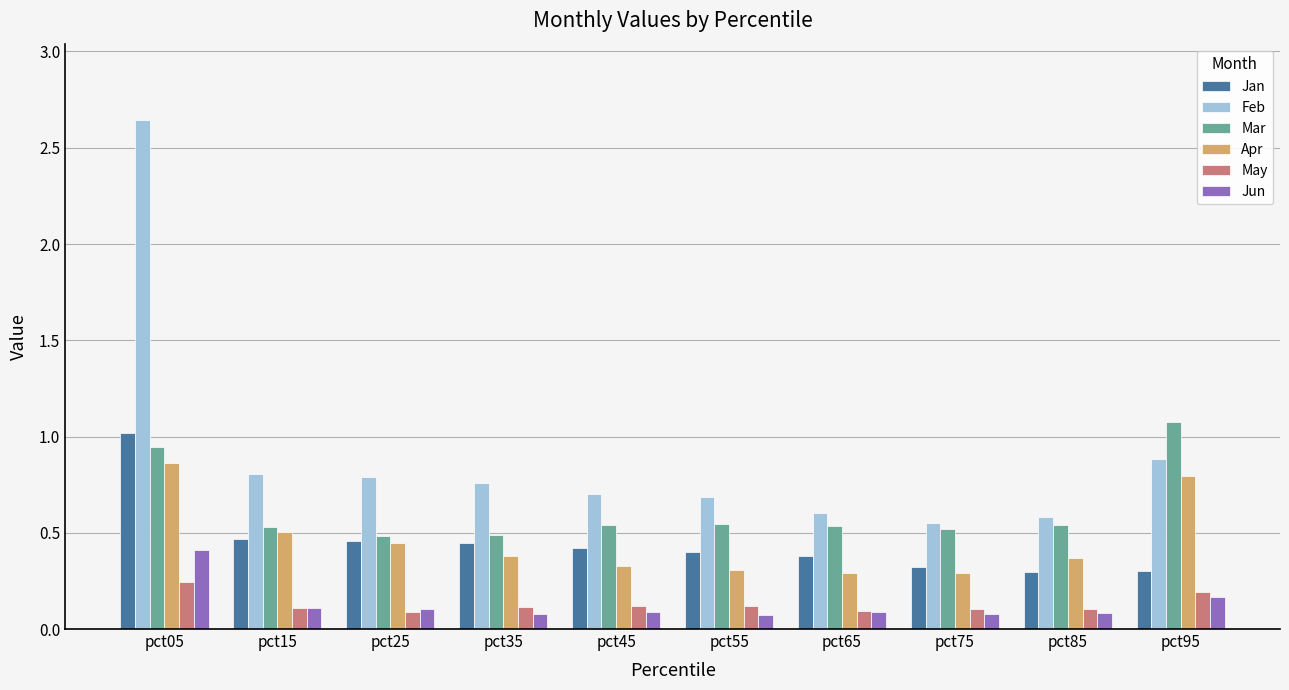

What is the difference between the highest and lowest values at pct55?

0.6